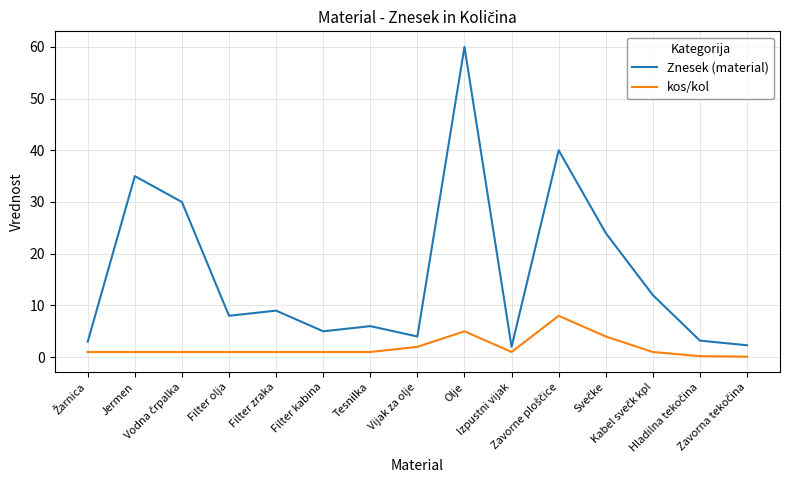

What is the difference between the maximum and minimum values in the kos/kol series?

7.9